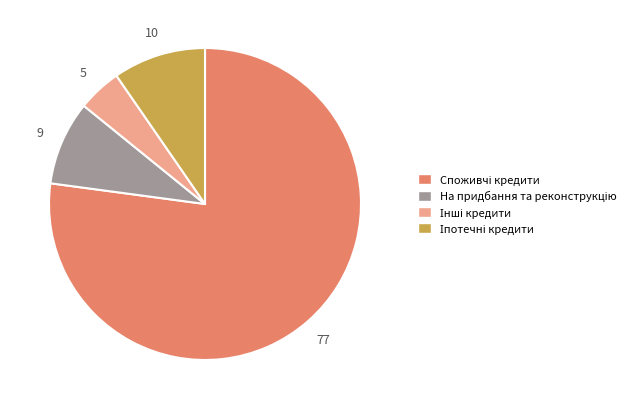

Is there any slice that represents more than half of the pie?

Yes